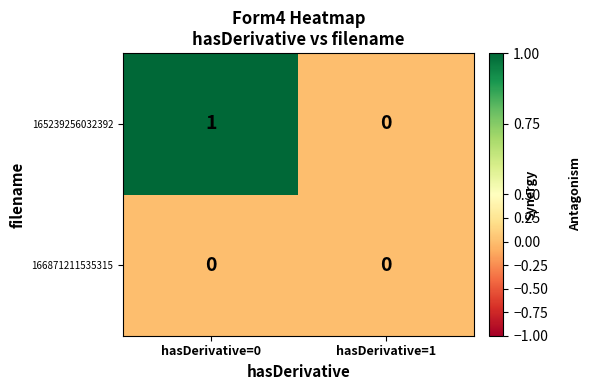

What is the maximum value shown in the chart?

1